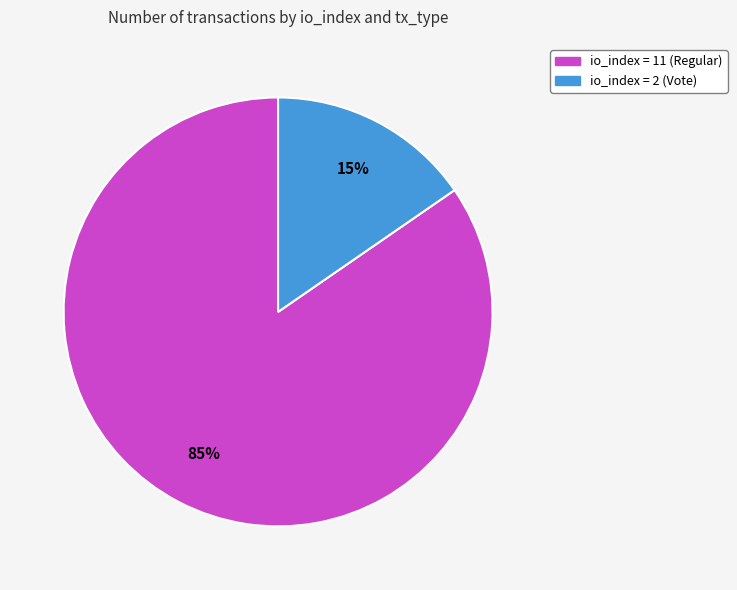

To the nearest percent, what is the average slice percentage?

50%